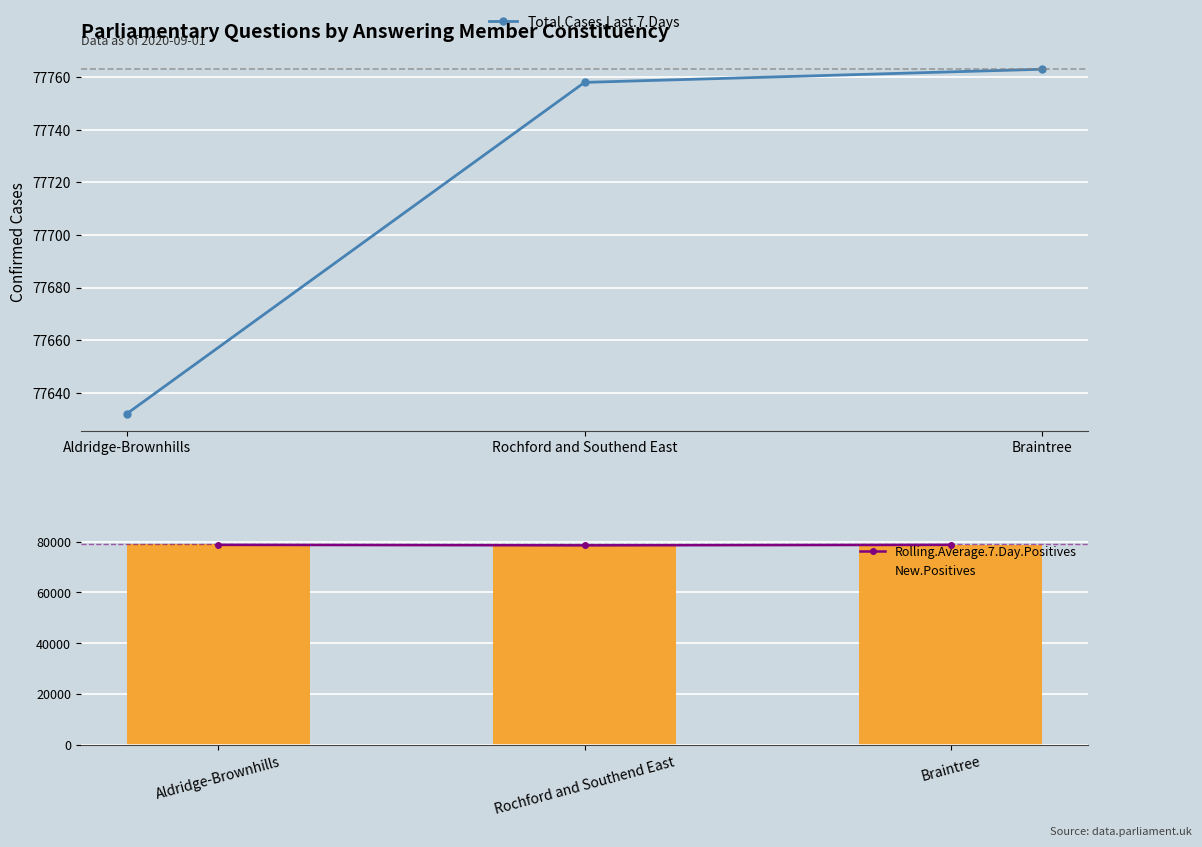

True or false: Total.Cases.Last.7.Days has a value of 30043 at Braintree.

False